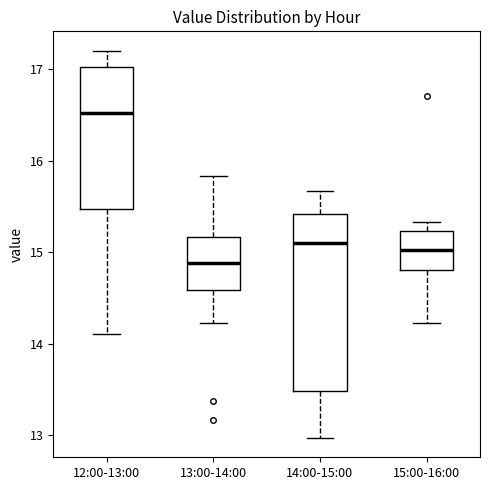

Which box's median line is the lowest?

13:00-14:00